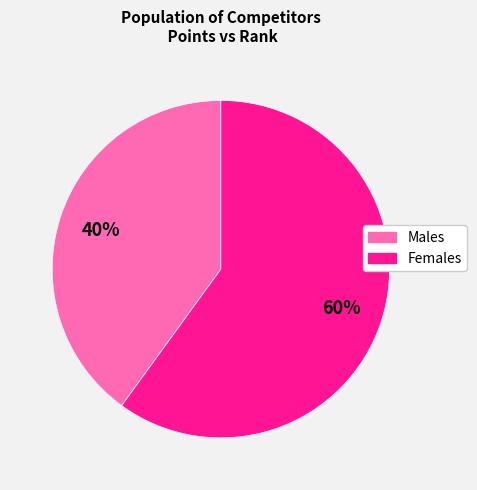

To the nearest percent, what is the average slice percentage?

50%